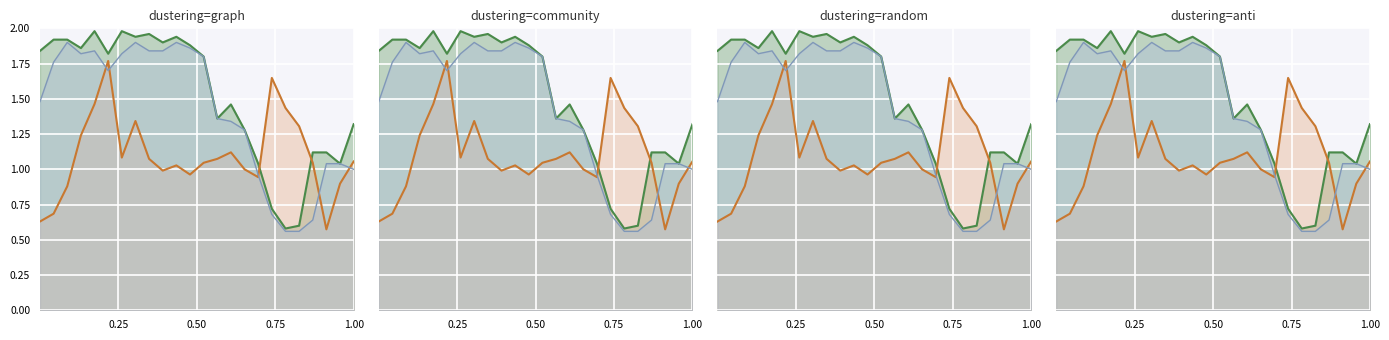

What is the value of the WIND_SPEED_GUST point at the 14th from the left?

1.1